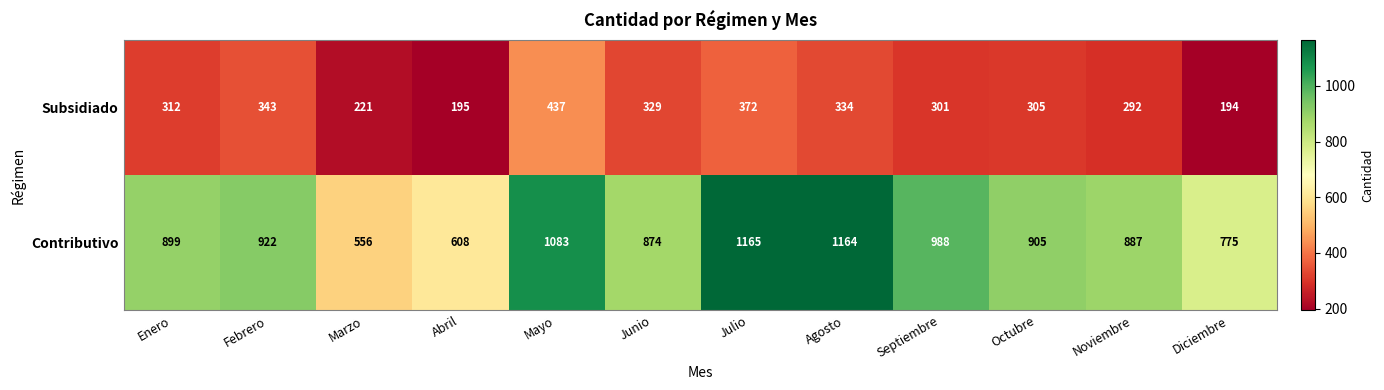

Which category has the lowest value across all series?

Diciembre